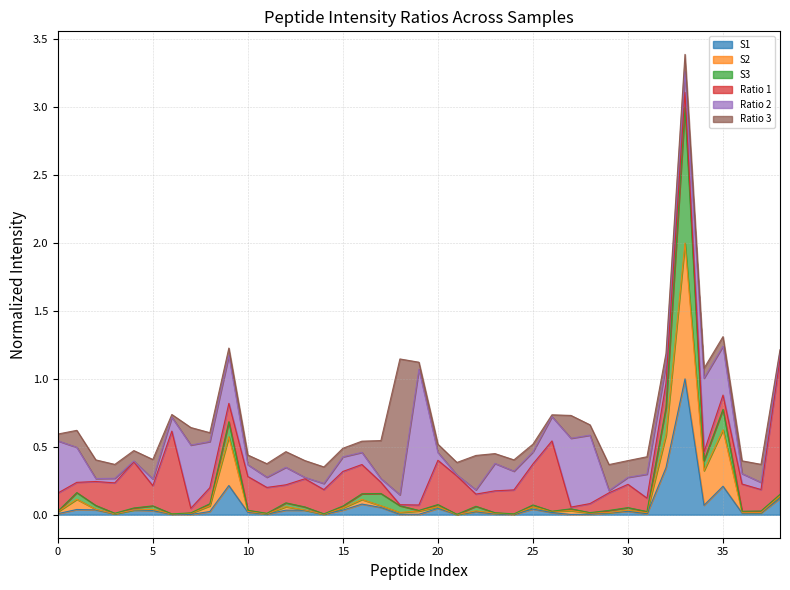

Does the chart display data point markers on the line(s)?

No